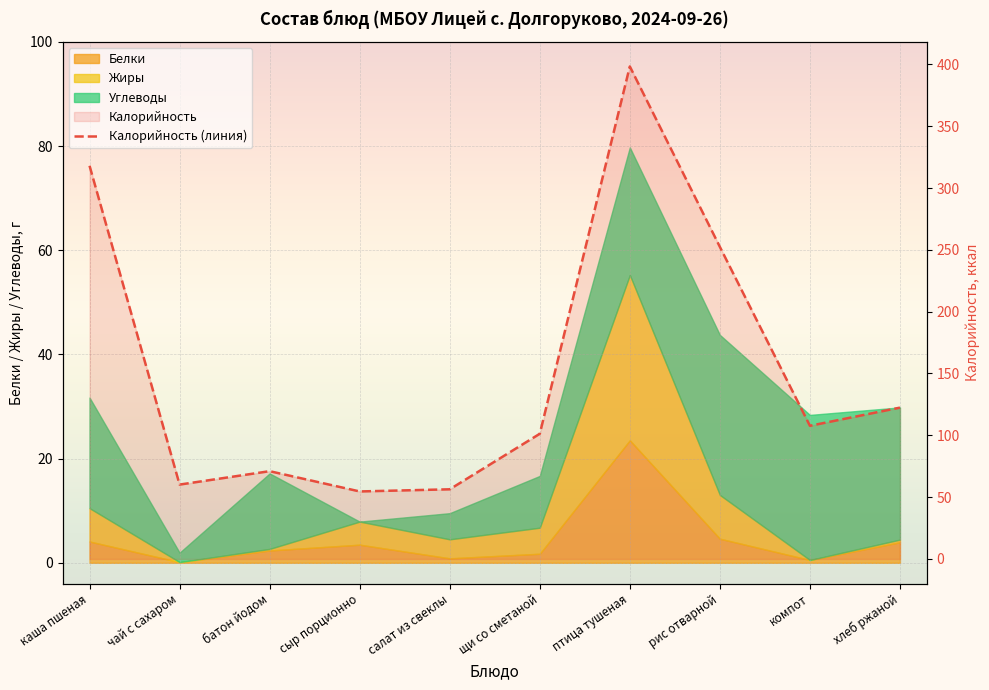

Which category has the highest value across all series?

птица тушеная